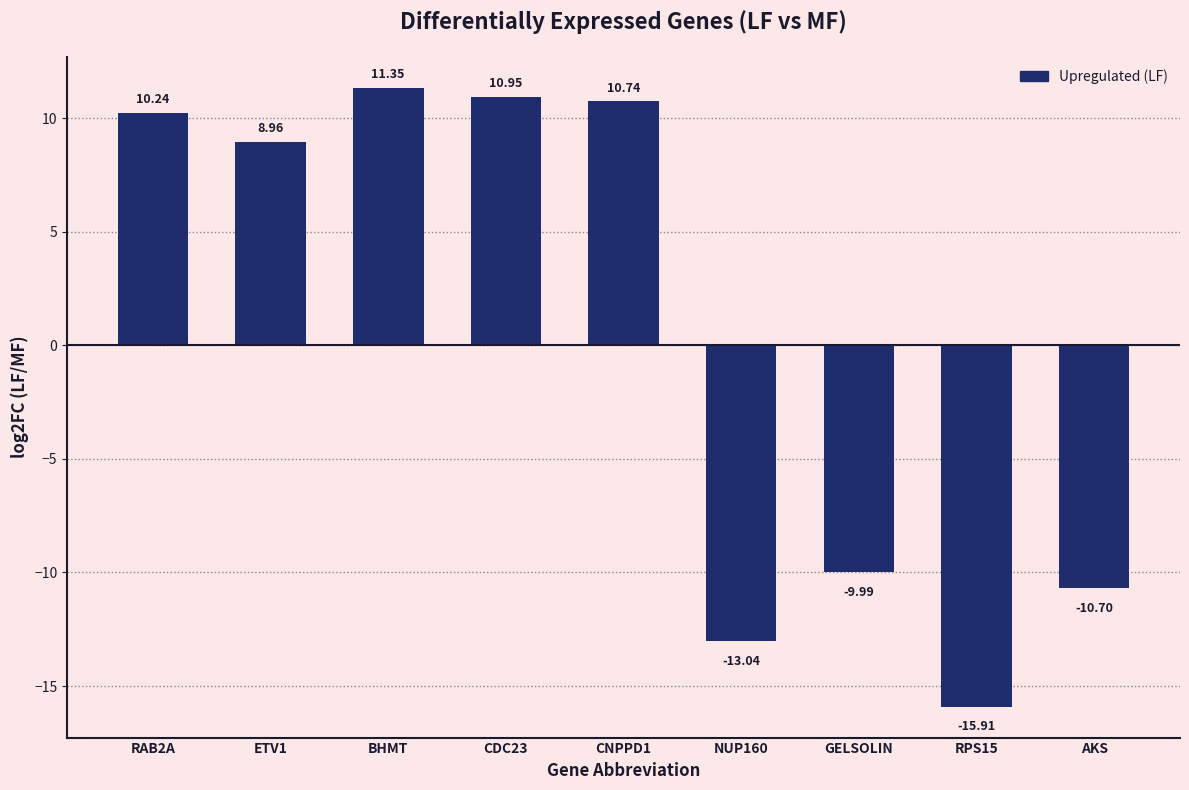

At which category does the chart reach its minimum across all series?

RPS15